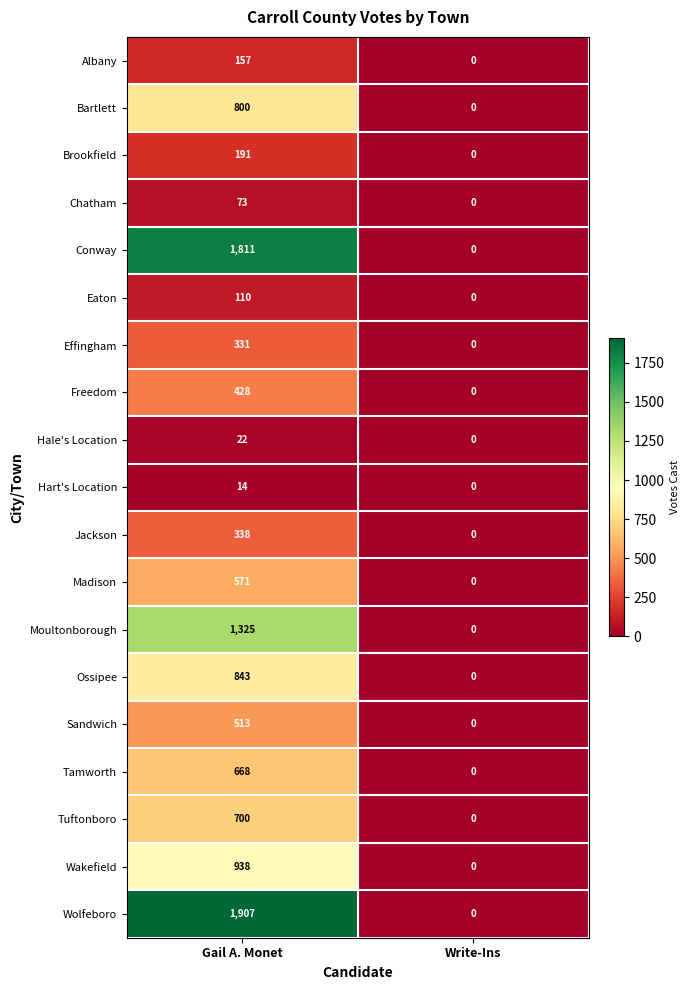

What is the difference between the maximum and minimum values in the Tamworth series?

668